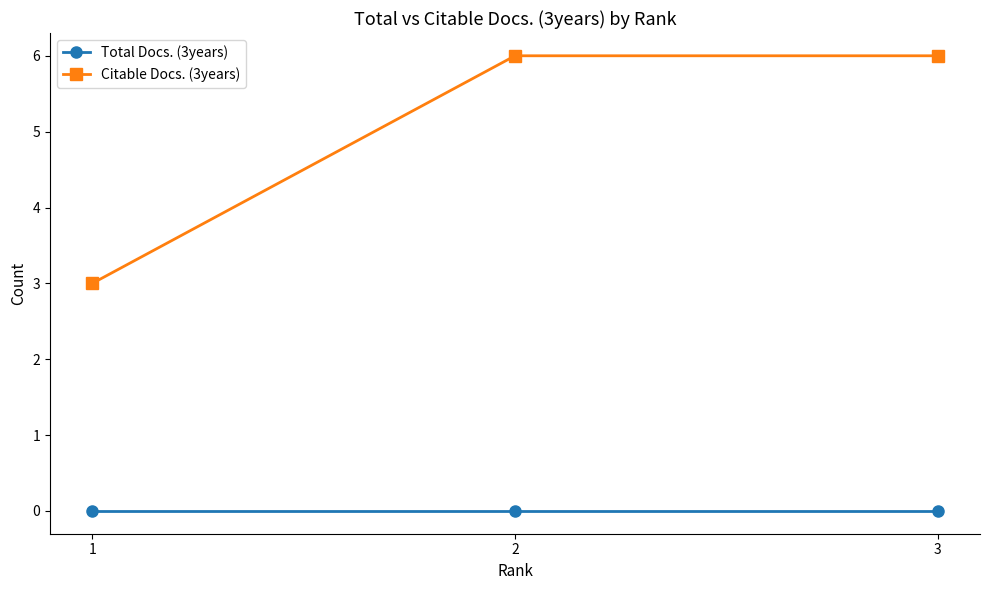

Is the value of Total Docs. (3years) at 3 greater than the value of Citable Docs. (3years) at 3?

No